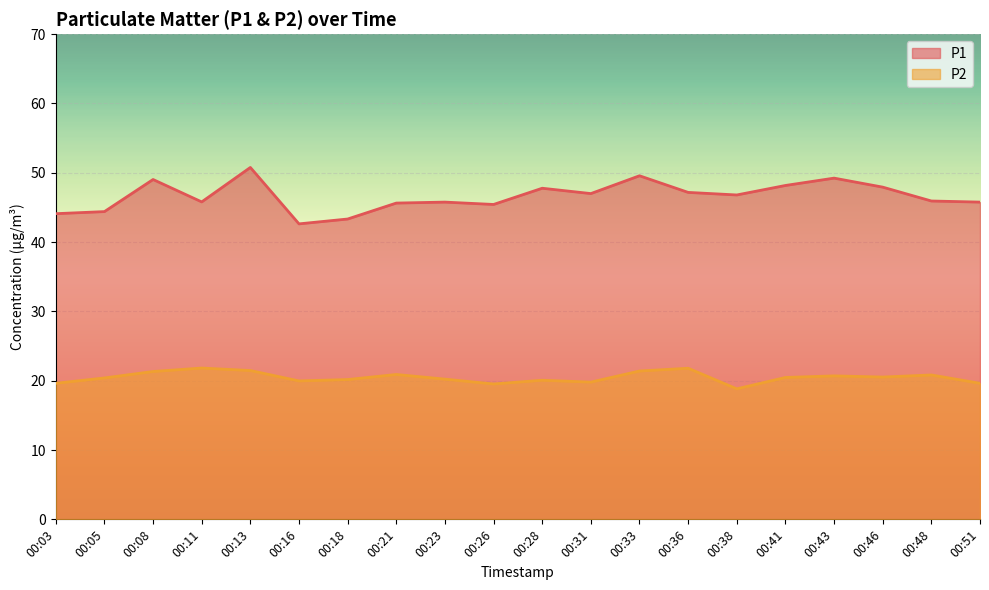

How many data points does each series have?

20